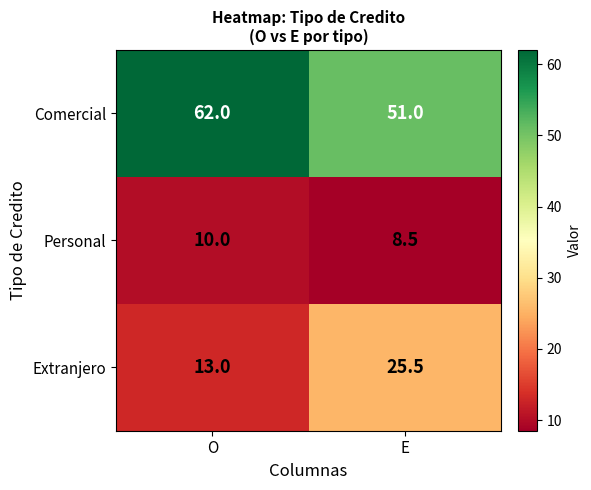

What is the difference between the highest and lowest values at E?

42.5